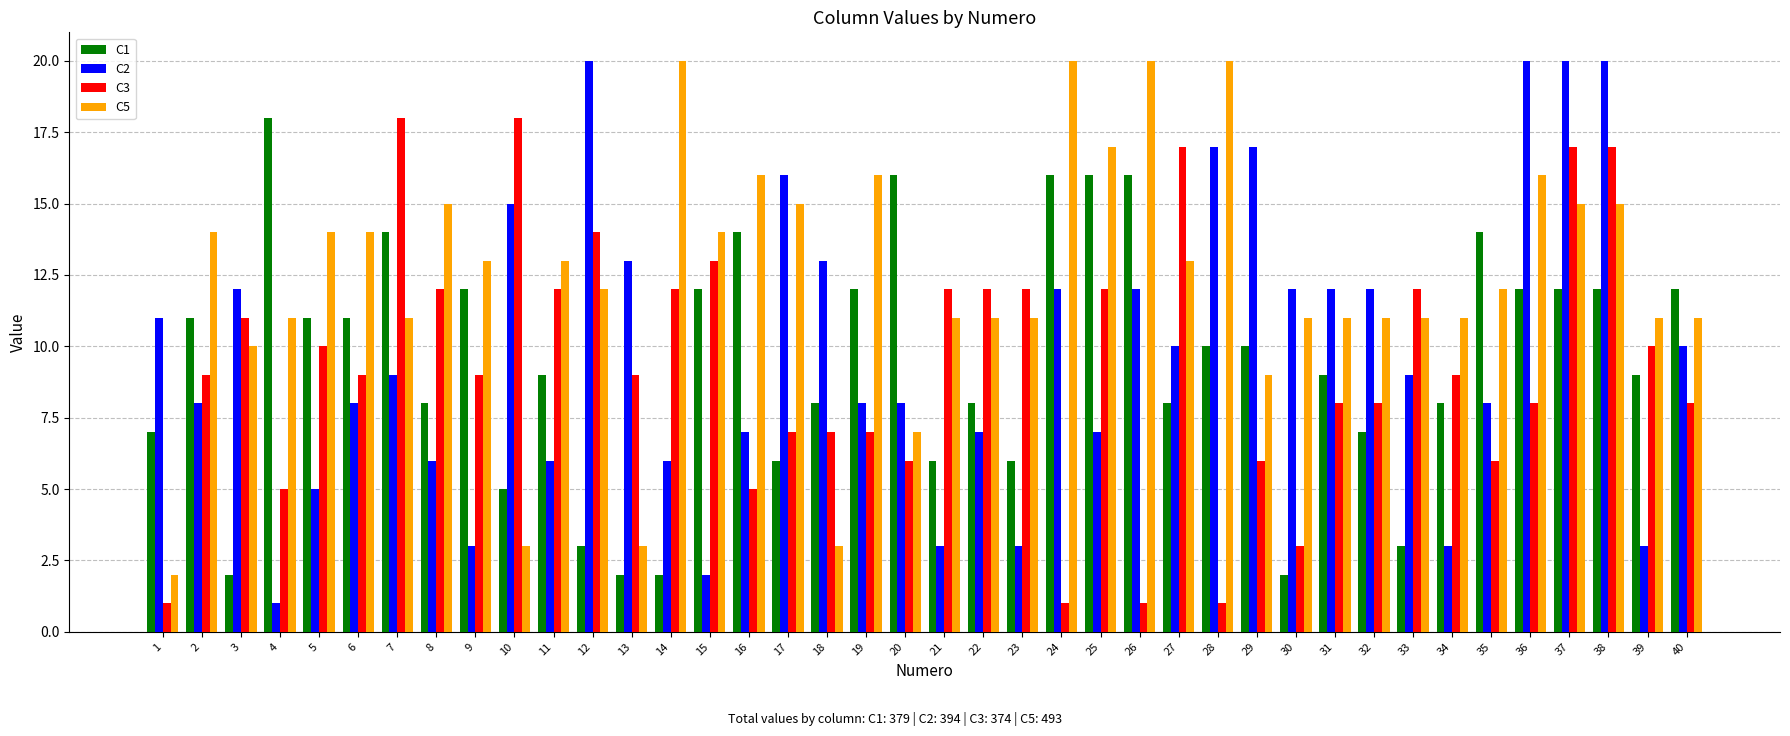

What is the difference between the C3 values at 16 and 12?

9